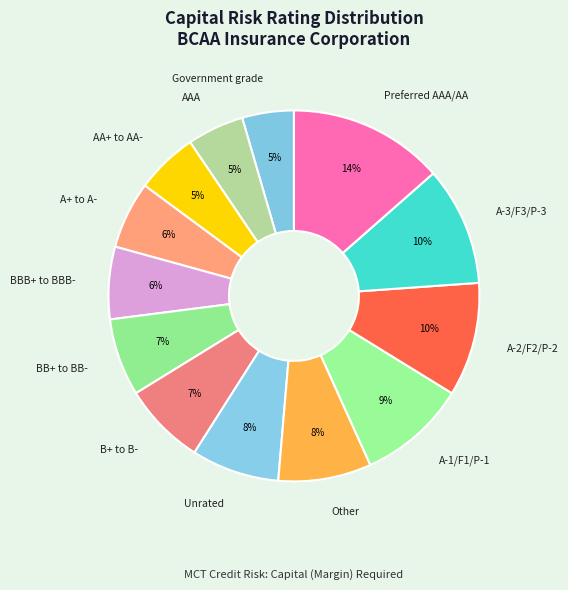

Which slice is the largest?

Preferred AAA/AA